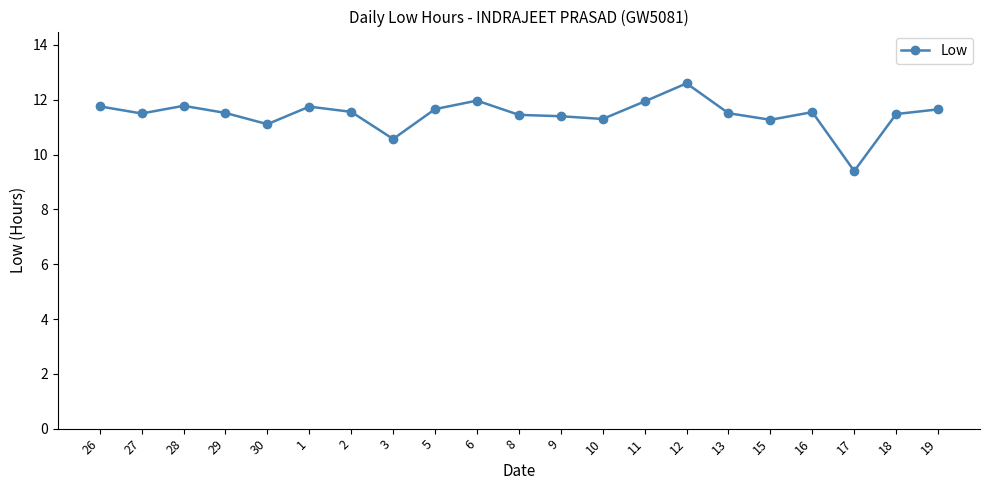

What is the difference between the maximum and minimum values?

3.2